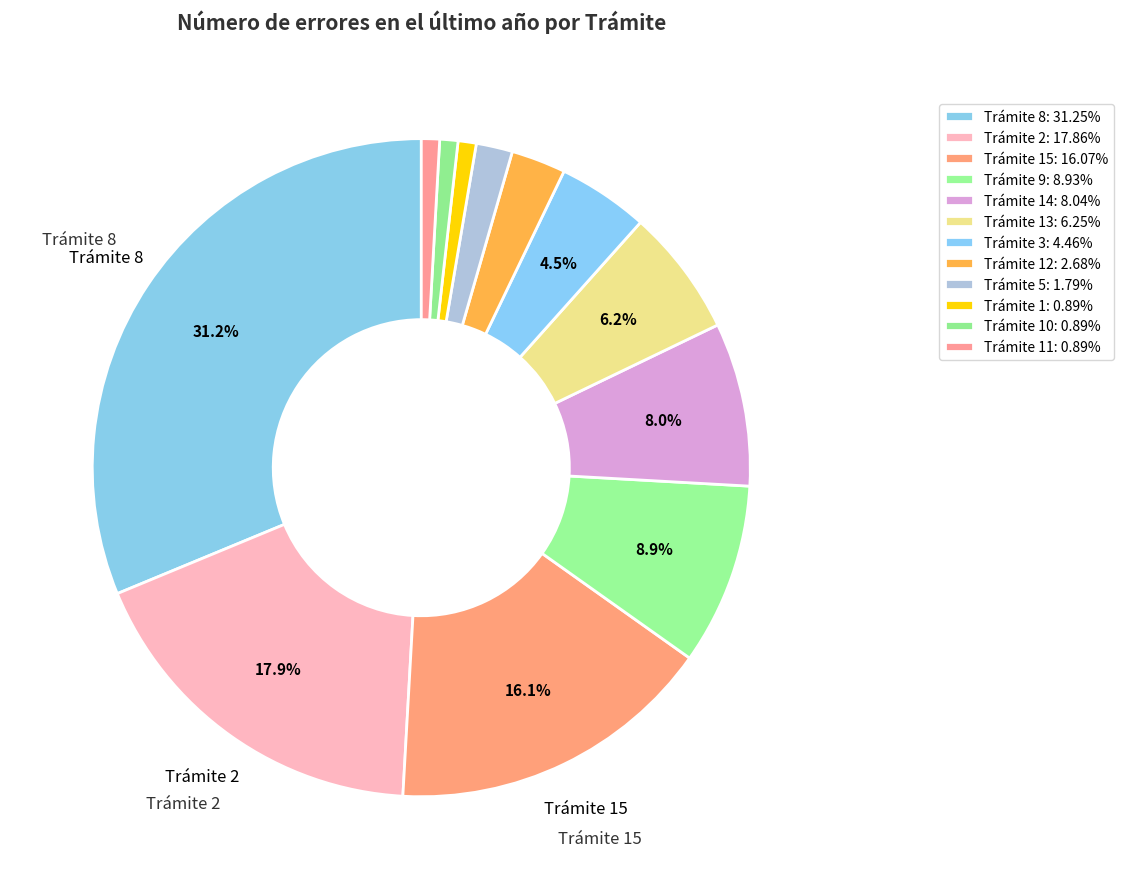

How many segments does this pie chart have?

12